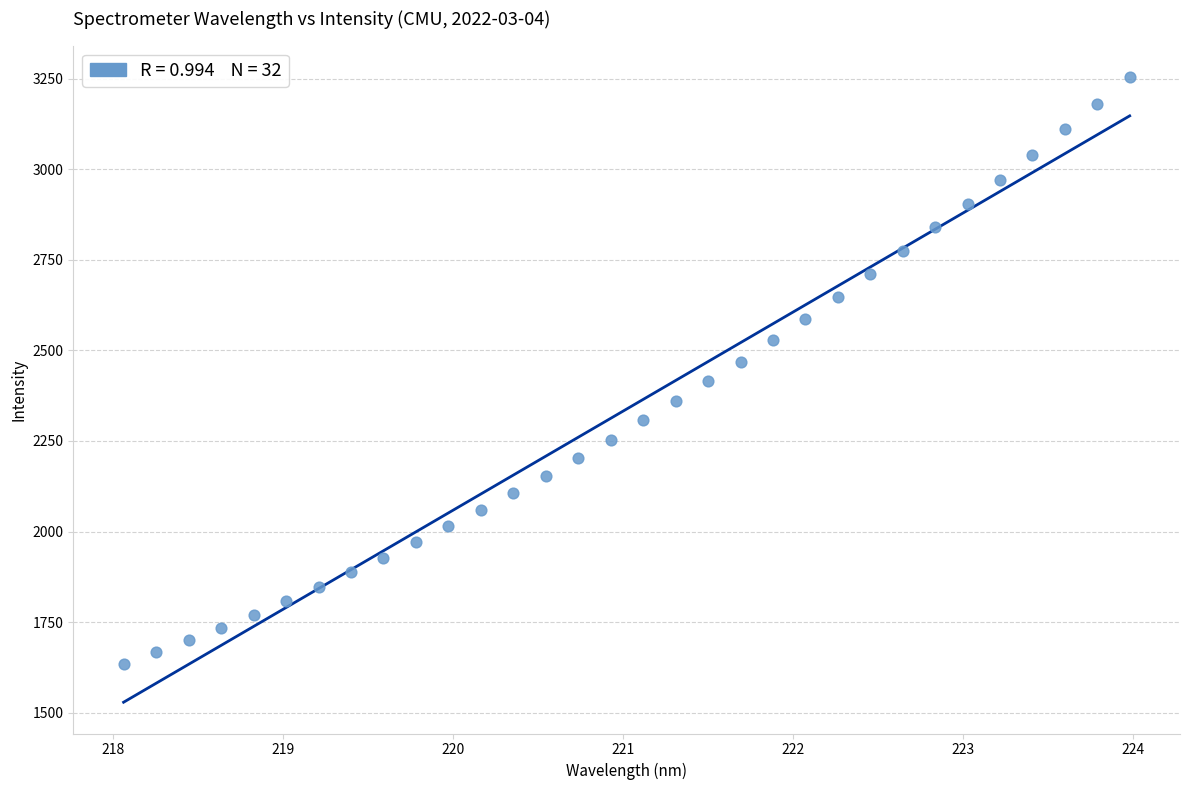

What is the range of Y values (max minus min)?

1621.6